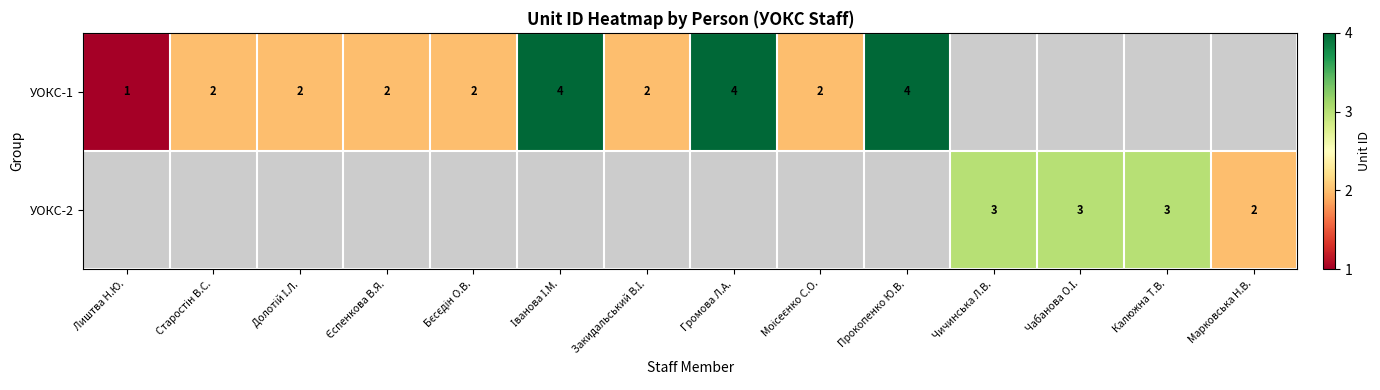

Is it true that УОКС-2 equals 2 at Чичинська Л.В.?

False